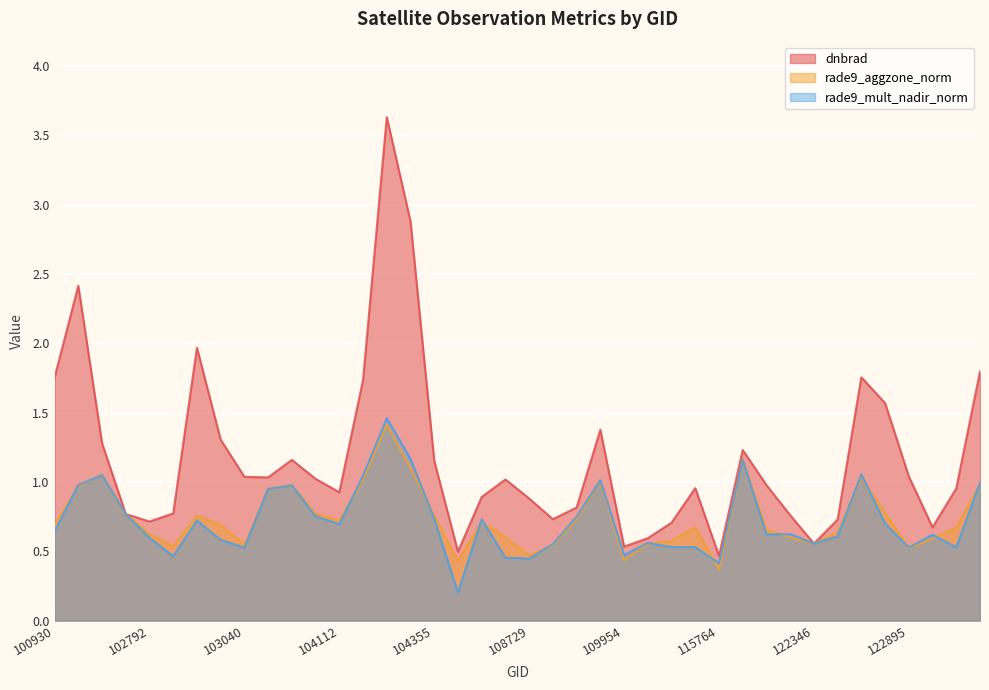

What is the difference between the second highest and minimum values in the rade9_aggzone_norm series?

0.8